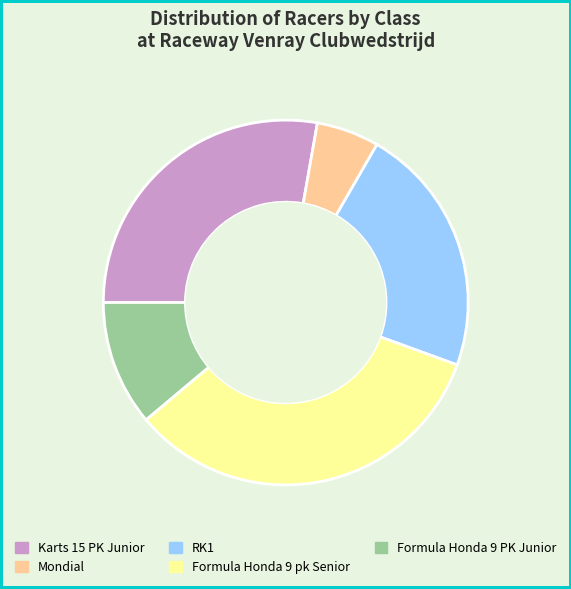

Combined, do Formula Honda 9 pk Senior and RK1 account for over 50%?

Yes